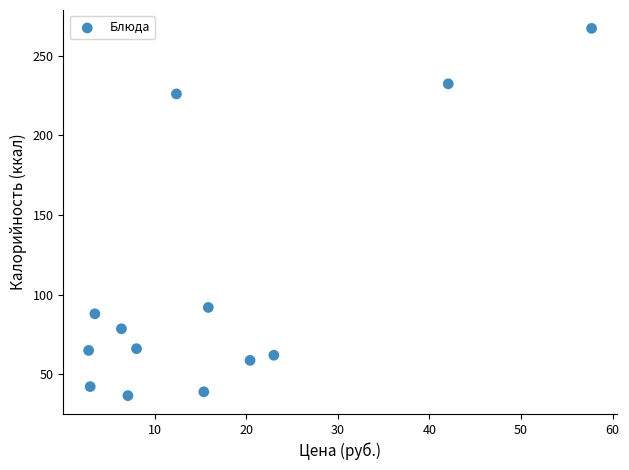

What Y value in the scatter plot is closest to 151?

92.0